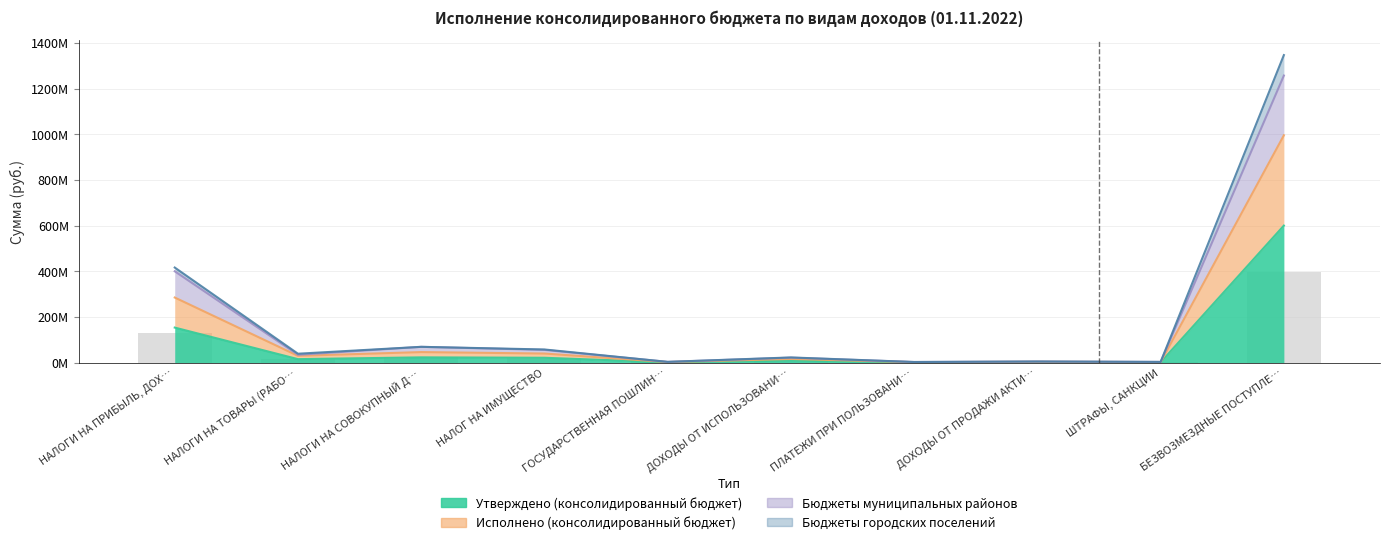

What is the spread (max minus min) of values at НАЛОГИ НА СОВОКУПНЫЙ Д…?

46055054.8